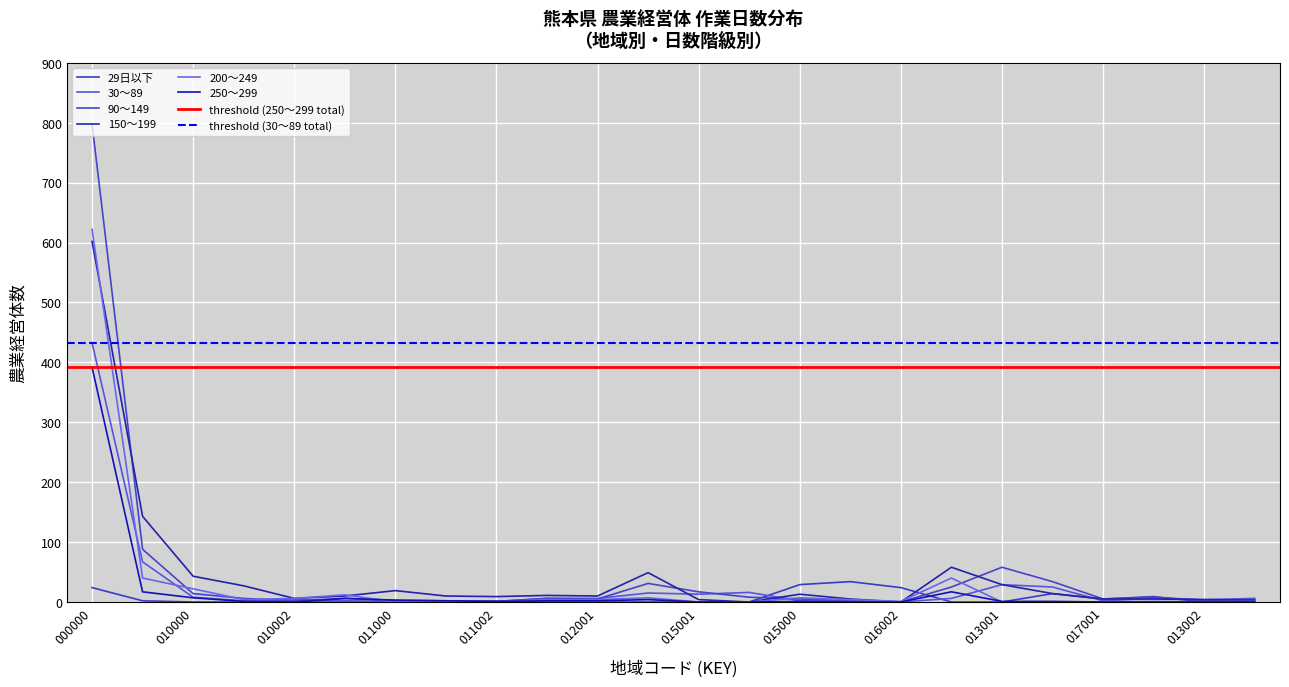

What are all the series names shown in the legend?

29日以下, 30～89, 90～149, 150～199, 200～249, 250～299